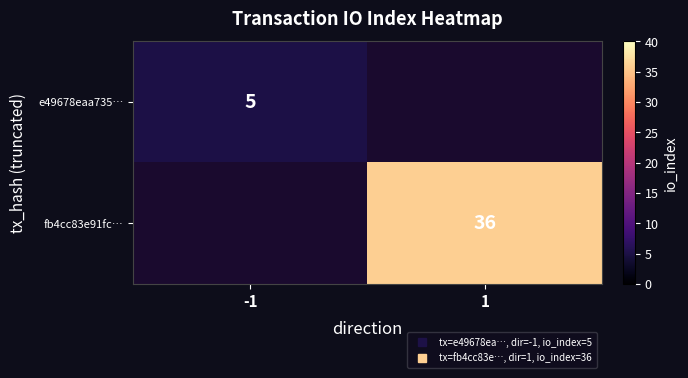

The value of fb4cc83e91fc… at 1 is 36.0. True or false?

True